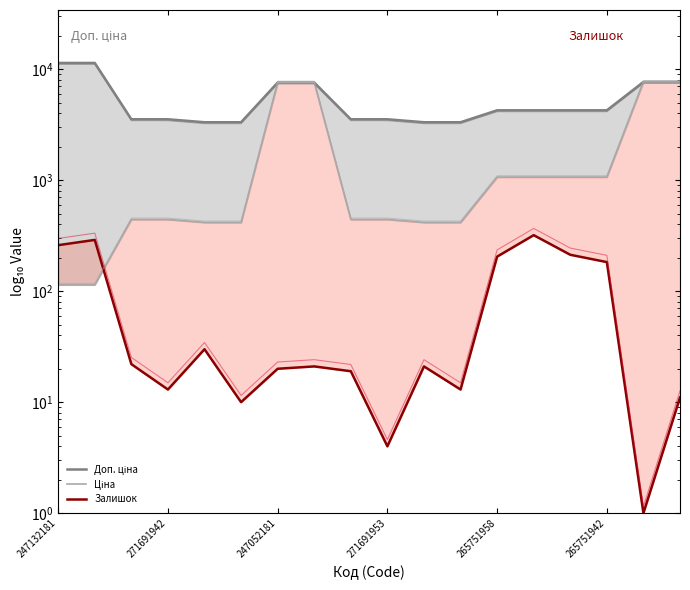

What is the value of the Доп. ціна point at the 3rd from the left?

3545.0